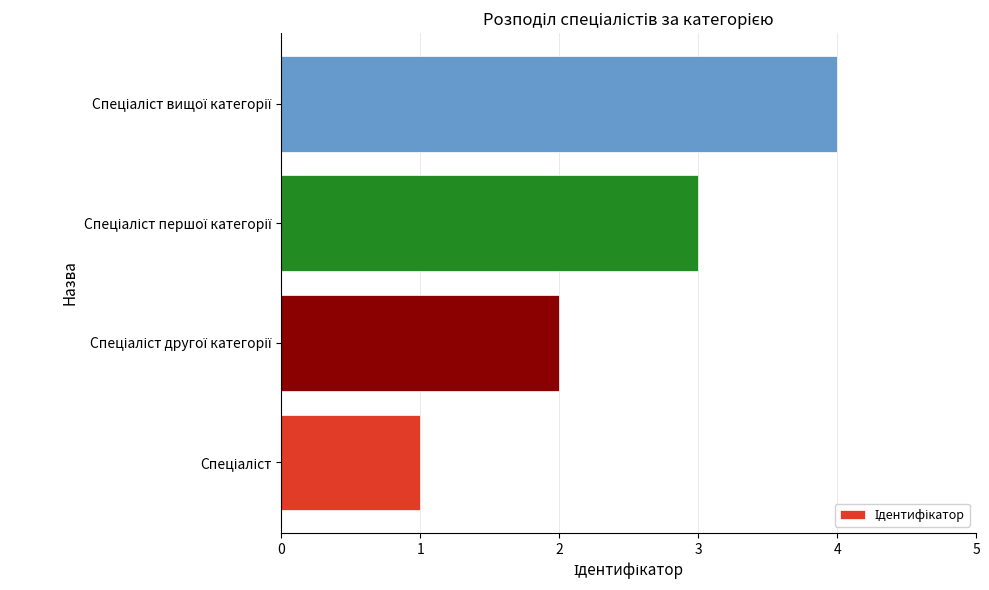

What is the smallest value displayed?

1